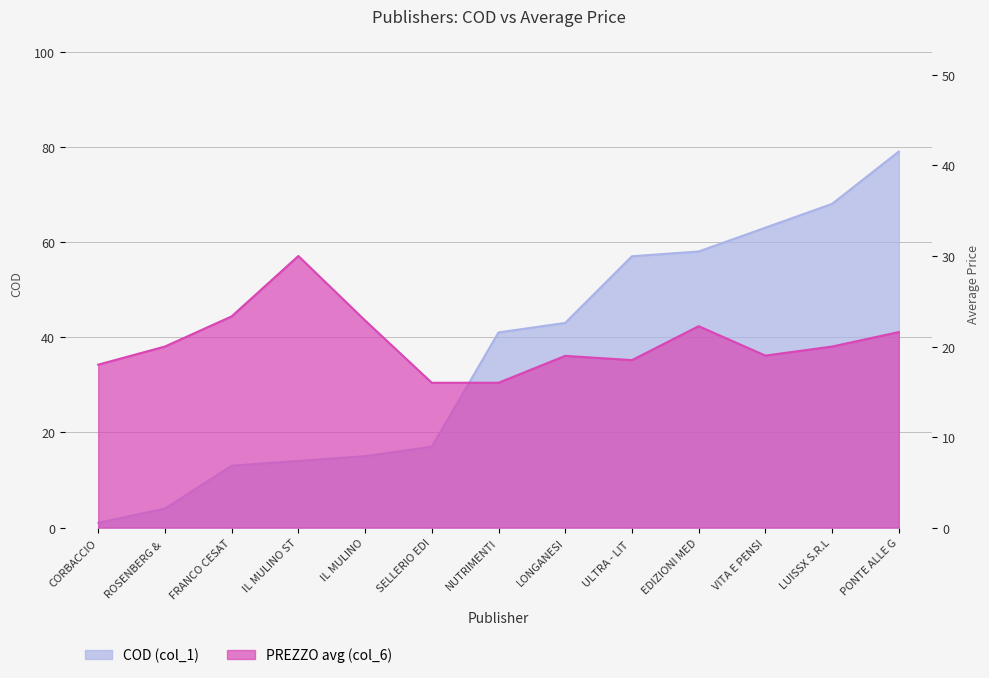

What is the average value of the COD (col_1) series?

36.4